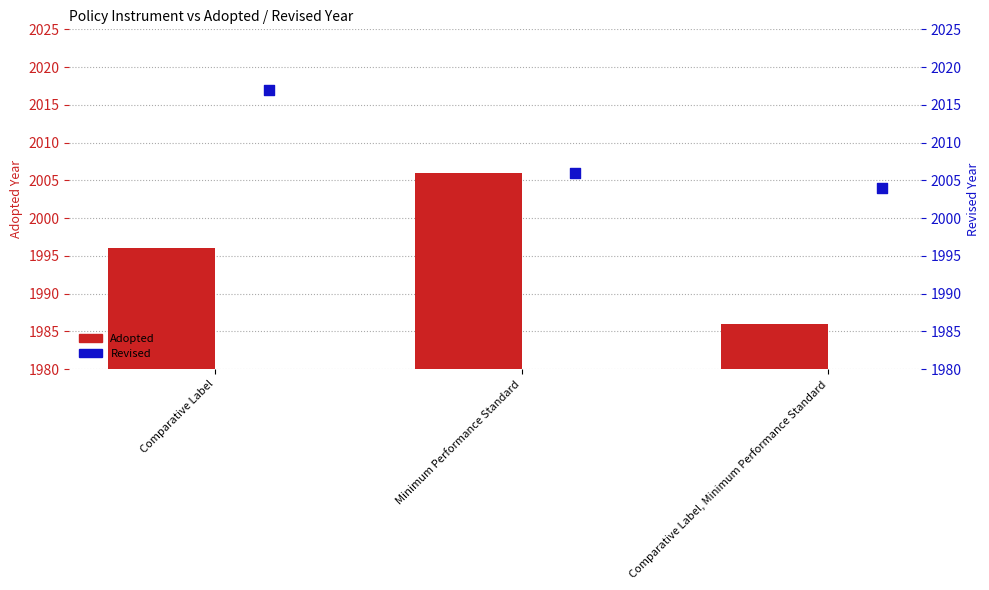

Which series has the widest spread of Y values?

Adopted